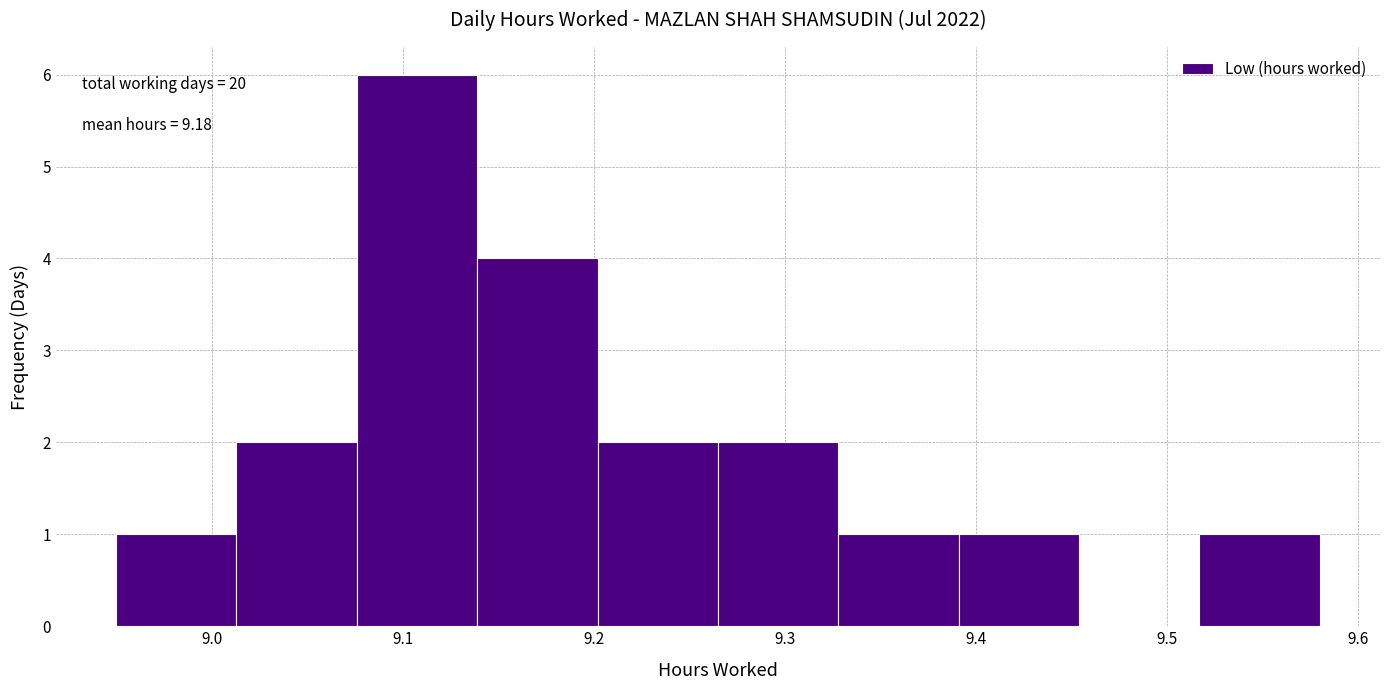

Over which range of the x-axis is the bar tallest?

9.076 to 9.139